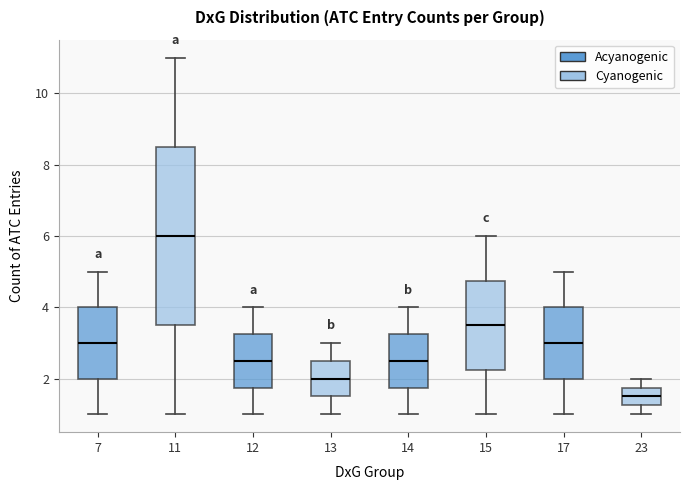

Reading left to right, read every box against the y-axis: the position of its median line, the range the box covers, and the ends of its whiskers. The values are not printed on the chart, so give them approximately, as read against the axis.

7: median 3.0, box 2.0 to 4.0, whiskers 1.0 to 5.0
11: median 6.0, box 3.6 to 8.6, whiskers 1.0 to 11.0
12: median 2.6, box 1.8 to 3.2, whiskers 1.0 to 4.0
13: median 2.0, box 1.6 to 2.6, whiskers 1.0 to 3.0
14: median 2.6, box 1.8 to 3.2, whiskers 1.0 to 4.0
15: median 3.6, box 2.2 to 4.8, whiskers 1.0 to 6.0
17: median 3.0, box 2.0 to 4.0, whiskers 1.0 to 5.0
23: median 1.6, box 1.2 to 1.8, whiskers 1.0 to 2.0